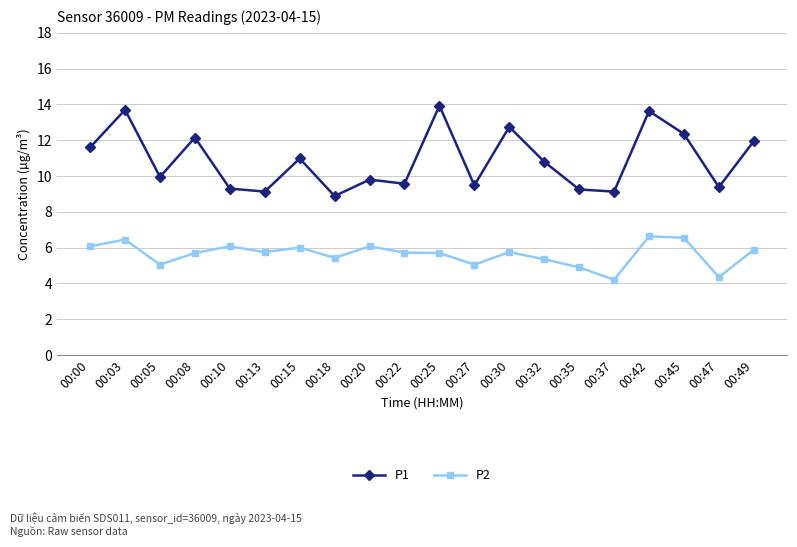

Rank the series at 00:30 from highest to lowest value.

P1, P2